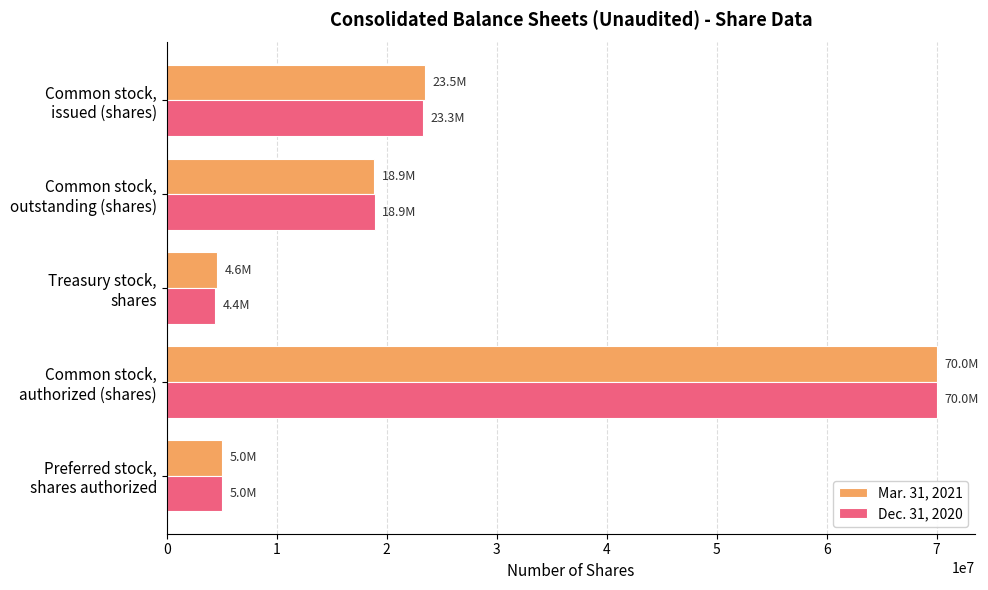

What is the smallest value displayed?

4395272